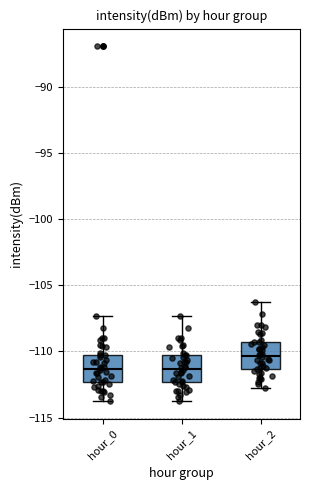

Reading left to right, transcribe this box plot: for each box, give where its median line is, the range the box spans, and where its two whiskers end, as read against the y-axis. The values are not printed on the chart, so give them approximately, as read against the axis.

hour_0: median -111.5, box -112.5 to -110.0, whiskers -113.5 to -107.5
hour_1: median -111.5, box -112.5 to -110.5, whiskers -113.5 to -107.5
hour_2: median -110.5, box -111.5 to -109.5, whiskers -112.5 to -106.5